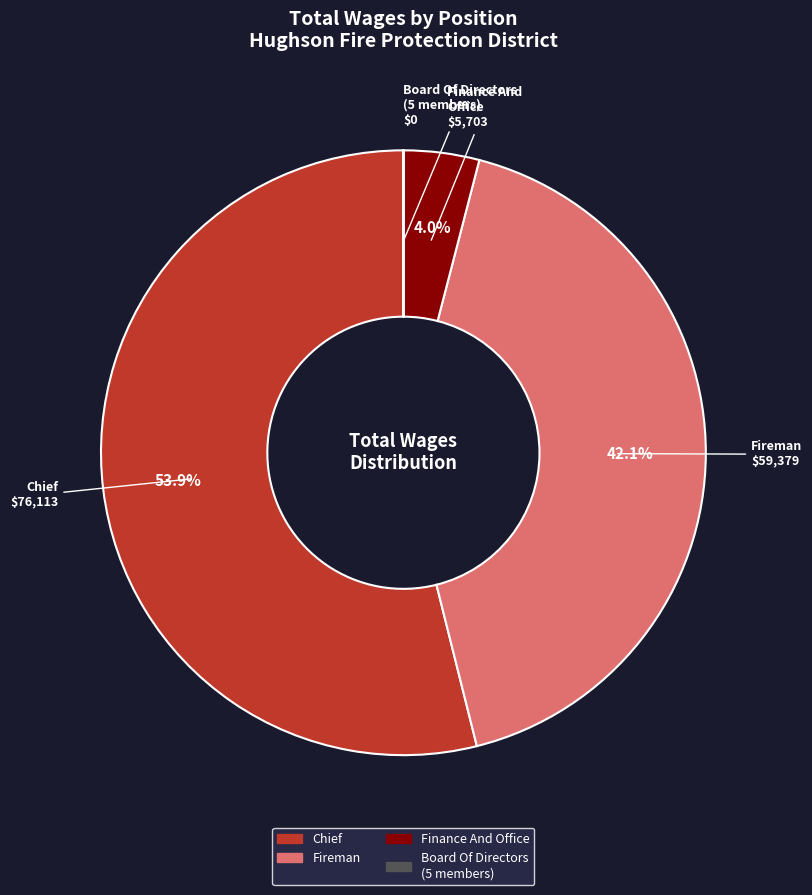

What is the ratio of the value at Chief to the value at Fireman?

1.3